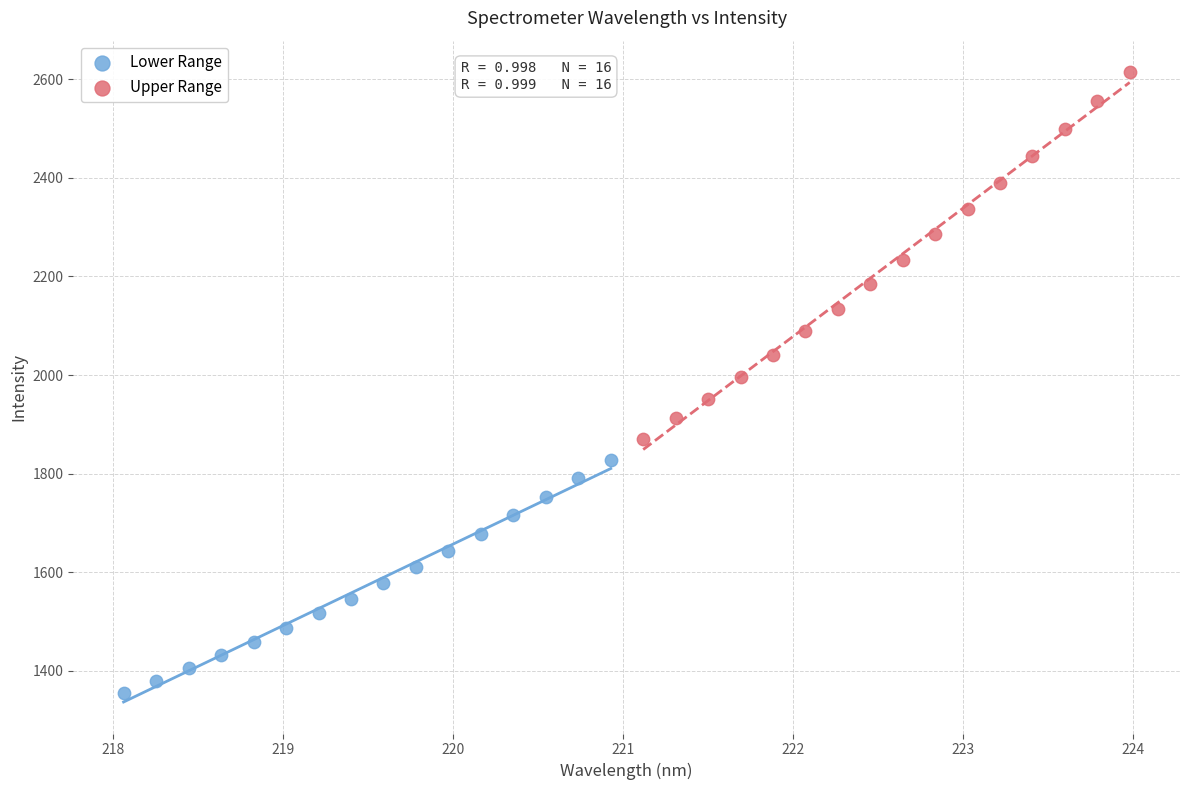

Which series reaches the minimum Y coordinate?

Lower Range